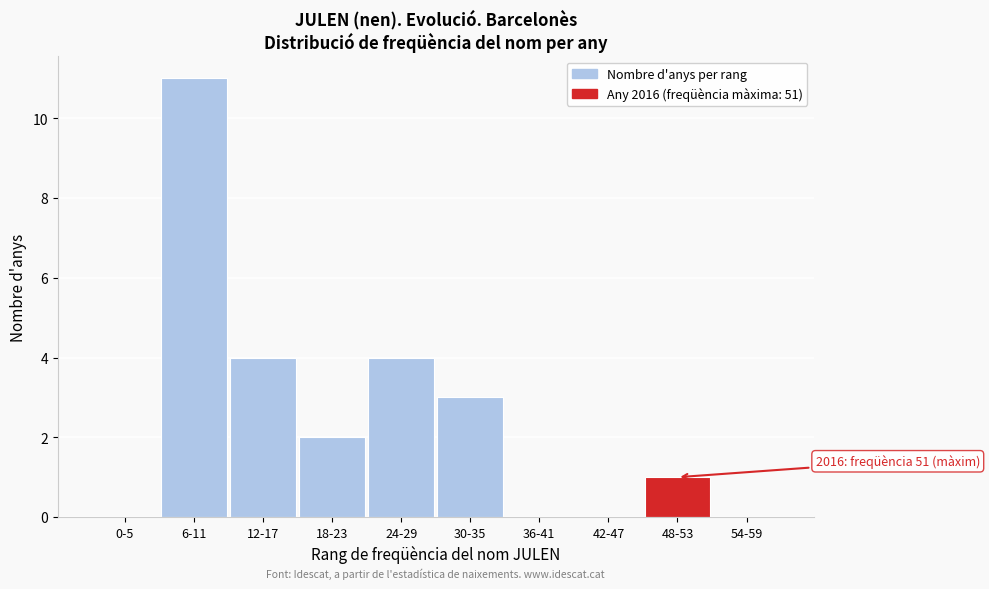

Reading left to right, list all the values displayed in this chart.

0-5=0	6-11=11	12-17=4	18-23=2	24-29=4	30-35=3	36-41=0	42-47=0	48-53=1	54-59=0